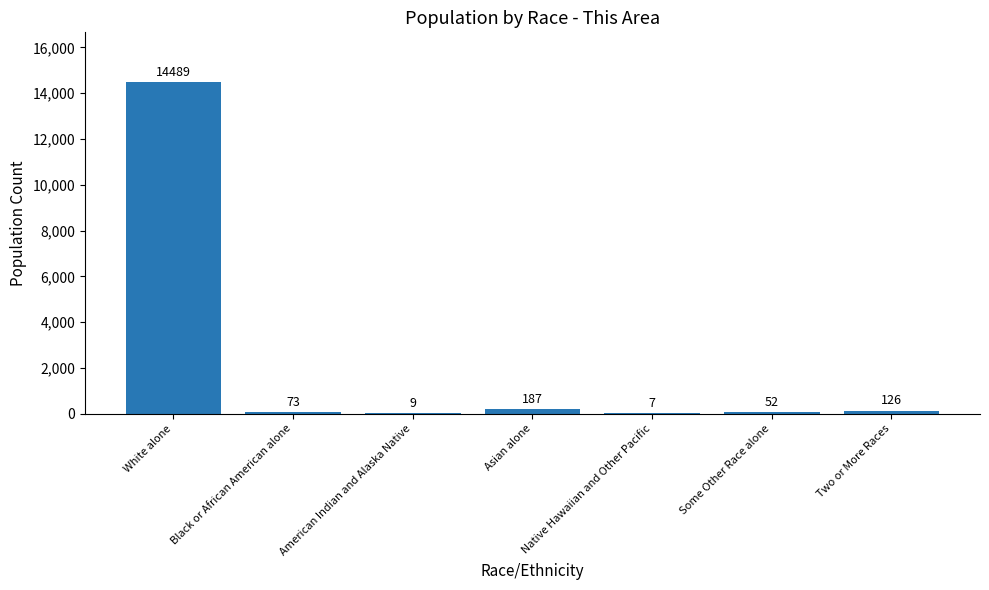

The value at Two or More Races is 126. True or false?

True